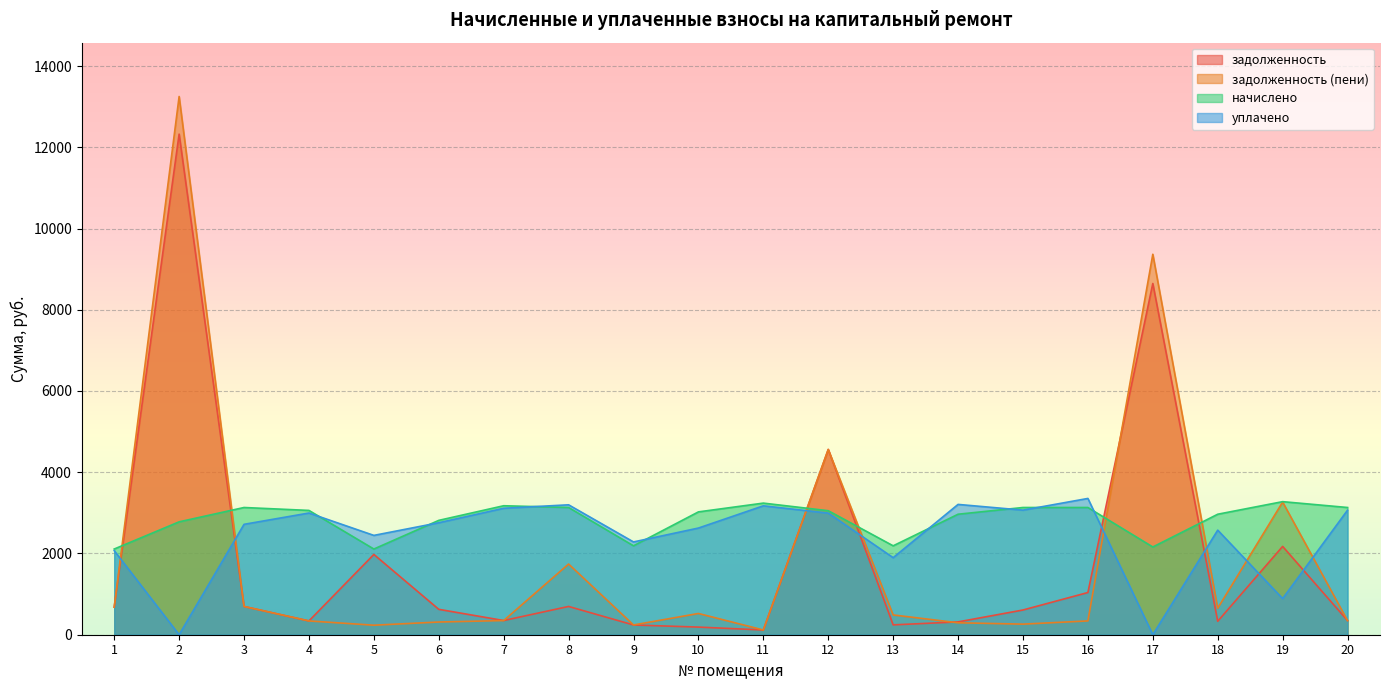

At which category does начислено reach its first local peak?

3